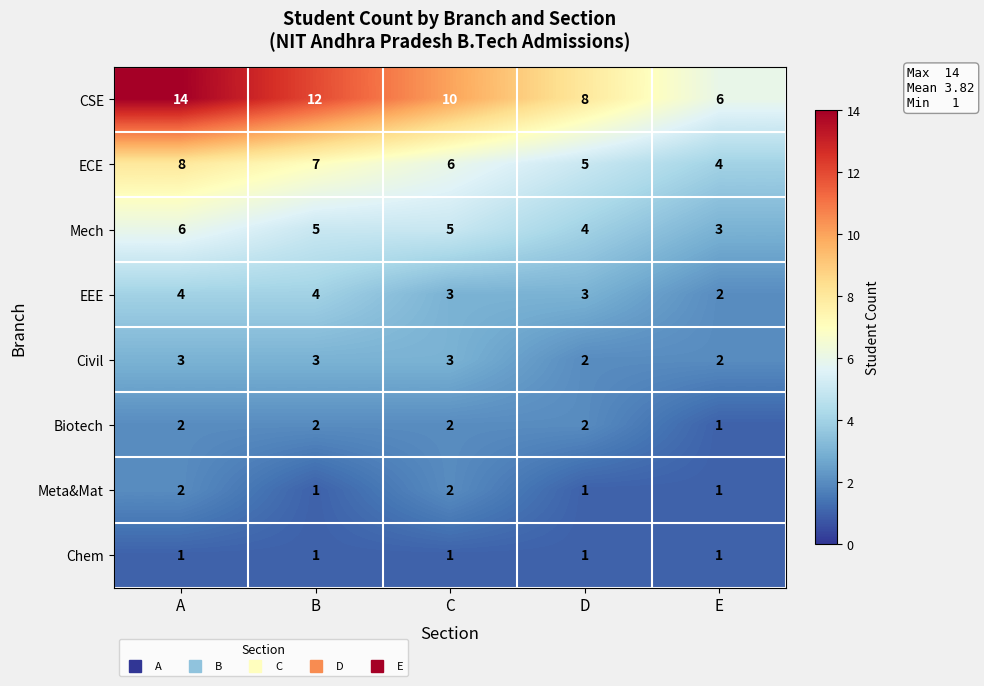

What is the sum of all Chem values?

5